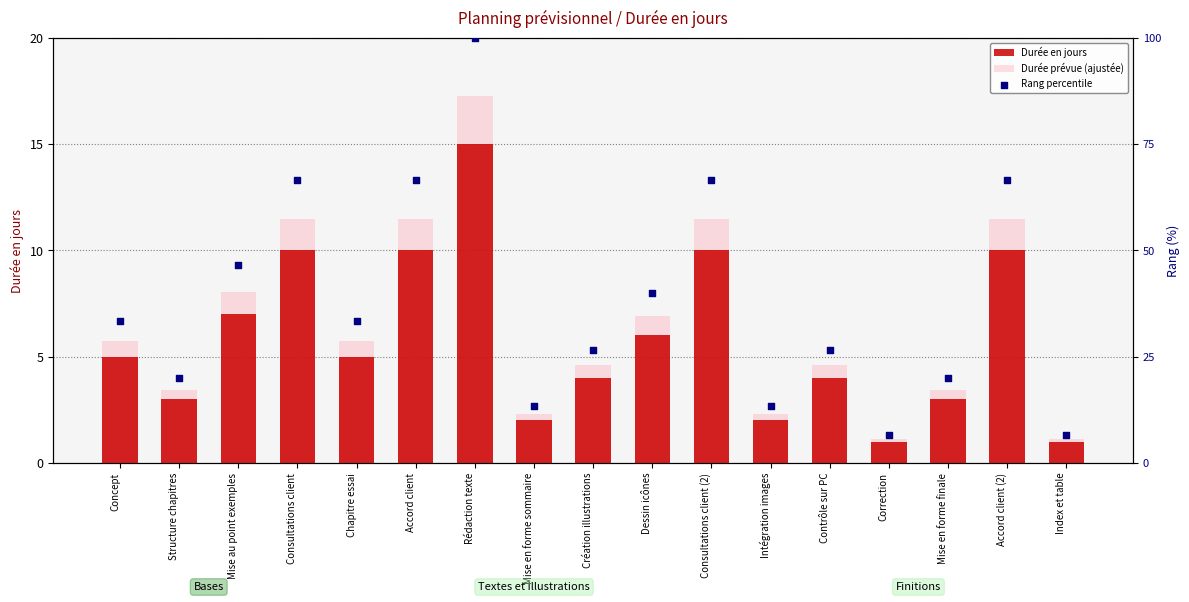

Is the value of Durée en jours at Mise en forme finale greater than the value of Rang percentile at Création illustrations?

No